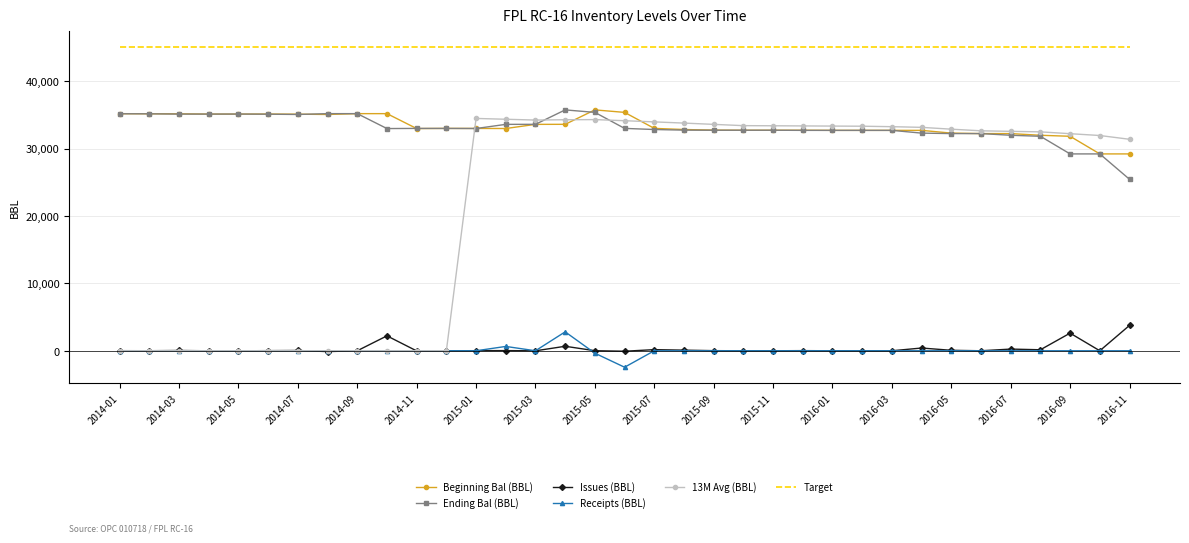

What is the smallest value displayed?

-2442